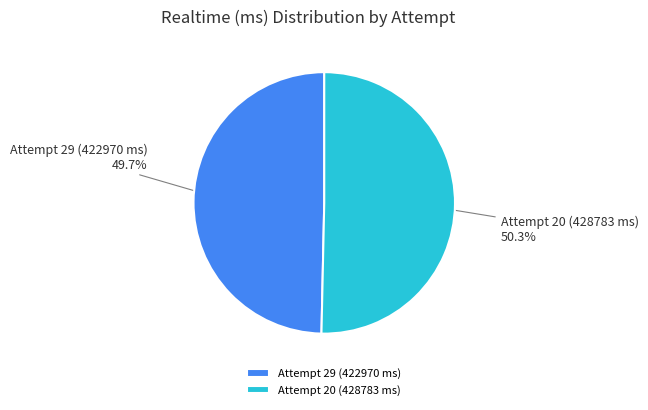

Which category has the biggest portion of the pie?

Attempt 20 (428783 ms)